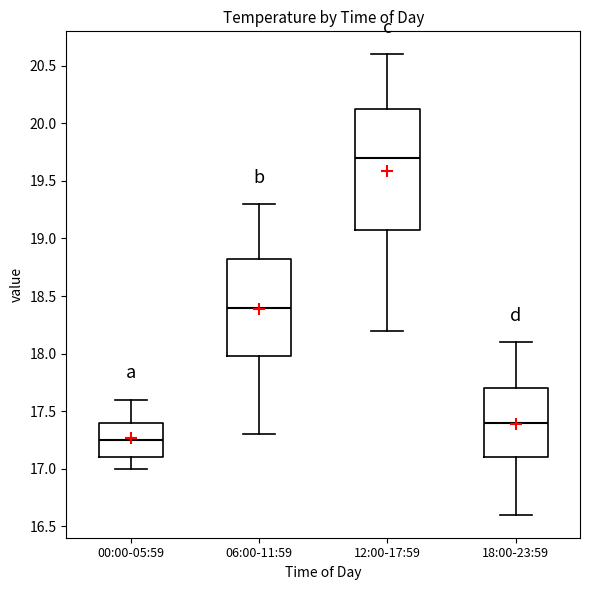

Which box has the lowest median line?

00:00-05:59